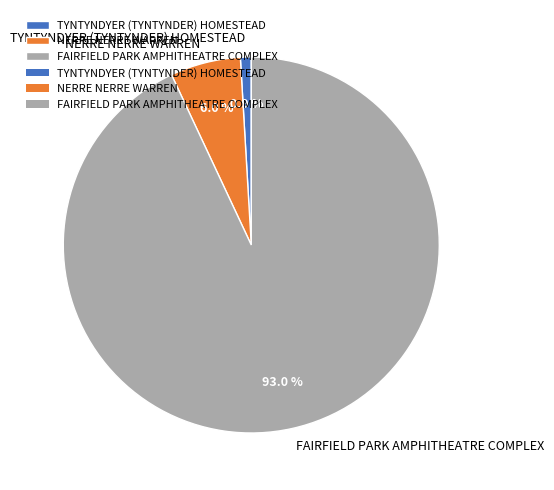

Combined, do FAIRFIELD PARK AMPHITHEATRE COMPLEX and TYNTYNDYER (TYNTYNDER) HOMESTEAD account for over 50%?

Yes